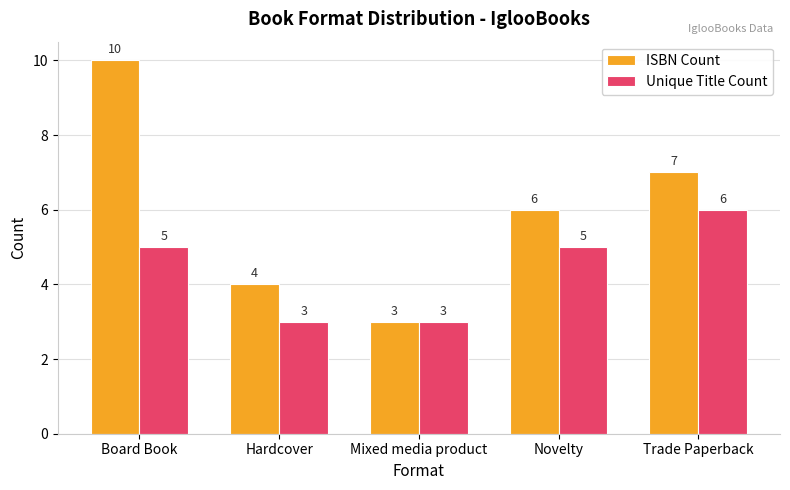

What is the sum of all Unique Title Count values?

22